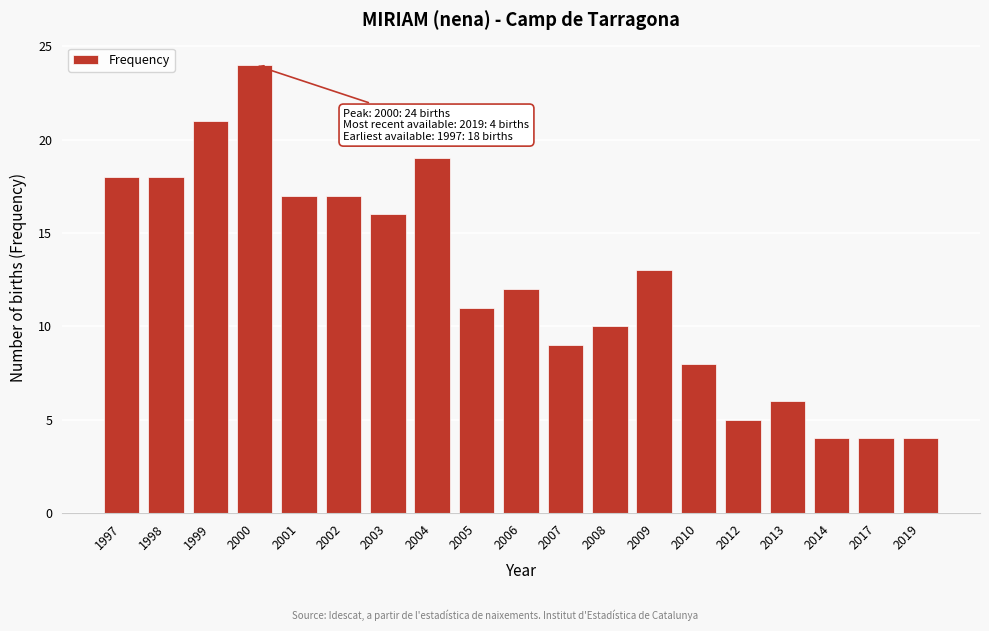

Reading left to right, transcribe all the data shown in this chart.

1997=18	1998=18	1999=21	2000=24	2001=17	2002=17	2003=16	2004=19	2005=11	2006=12	2007=9	2008=10	2009=13	2010=8	2012=5	2013=6	2014=4	2017=4	2019=4